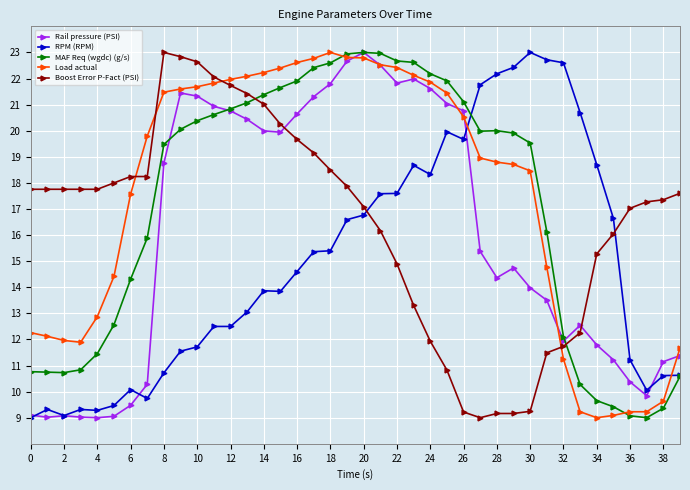

List the series in order of their overall mean, lowest first.

RPM (RPM), Rail pressure (PSI), Boost Error P-Fact (PSI), MAF Req (wgdc) (g/s), Load actual